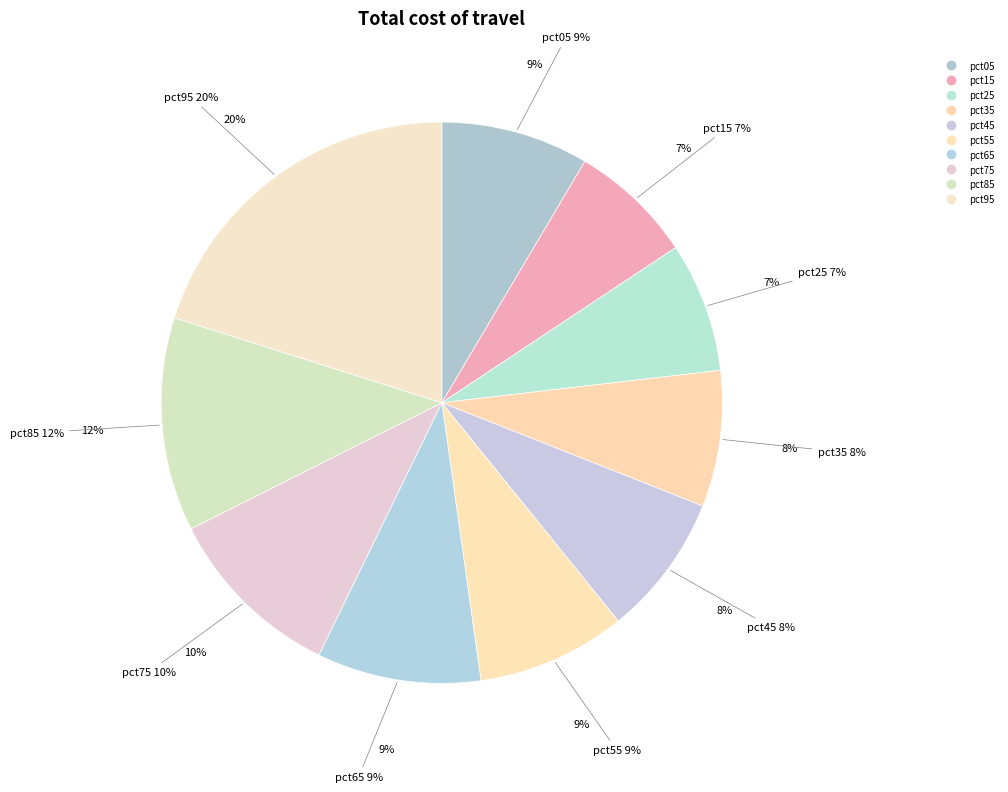

Is there any slice that represents more than half of the pie?

No